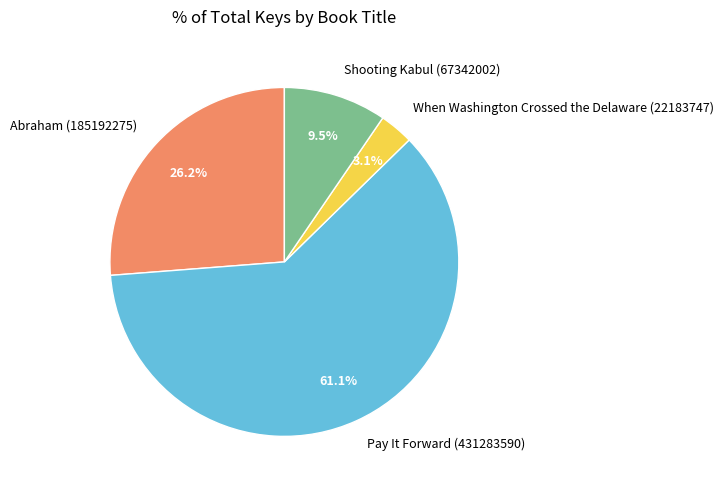

The When Washington Crossed the Delaware (22183747) slice represents 10% of the pie. True or false?

False